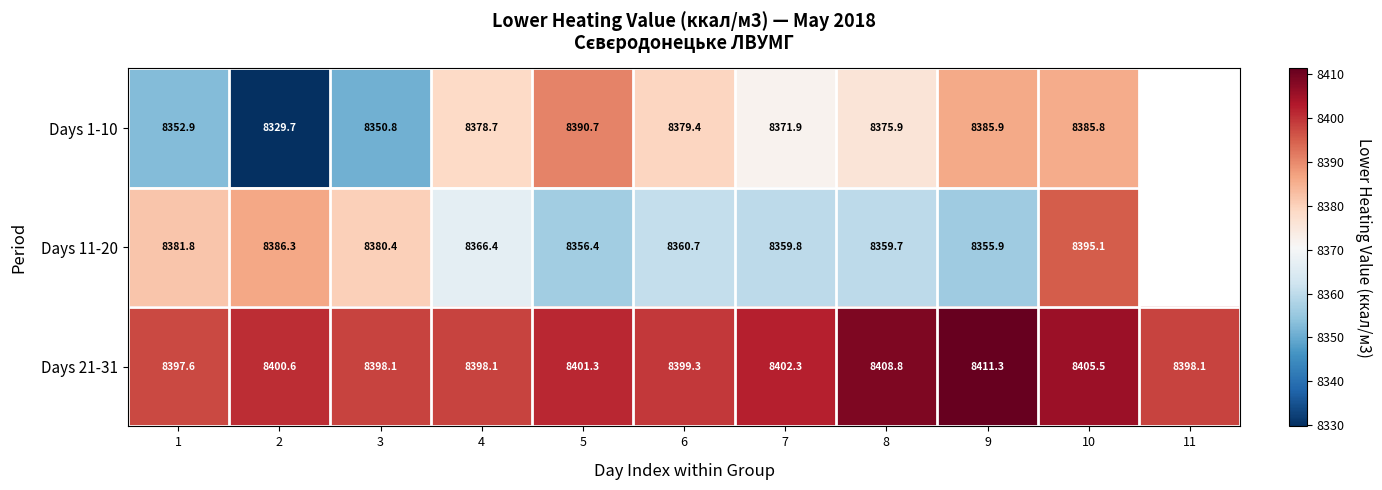

What is the difference between the Days 21-31 values at 2 and 11?

2.4